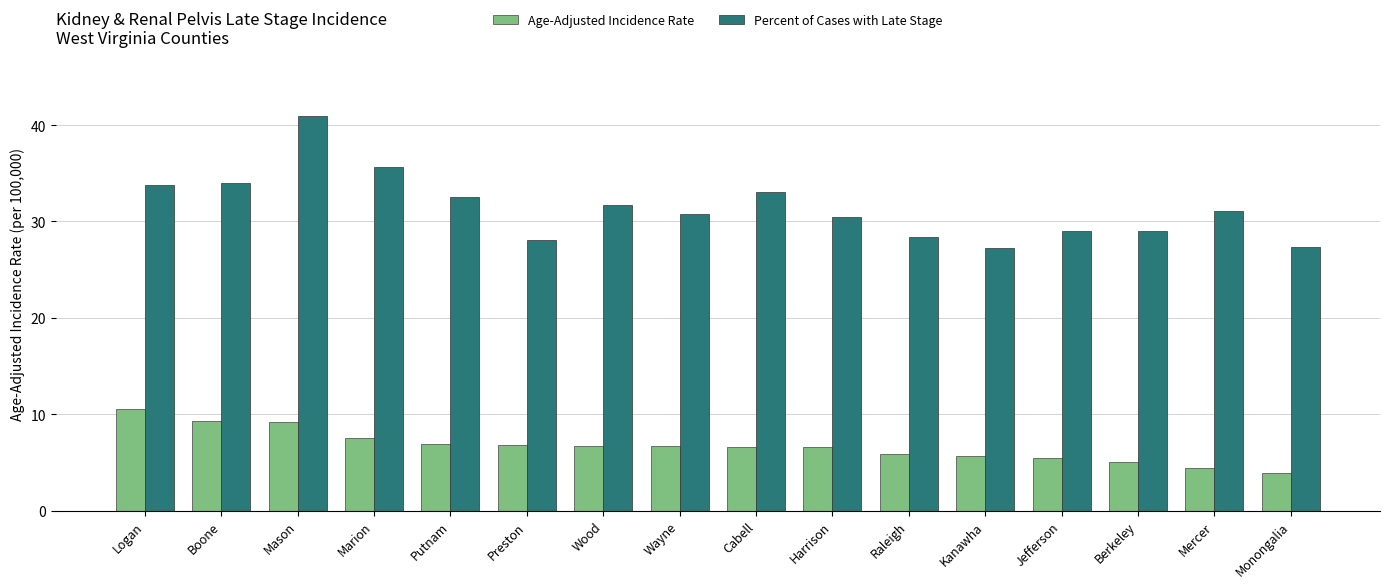

The Age-Adjusted Incidence Rate series shows 5.9 at Raleigh. True or false?

True